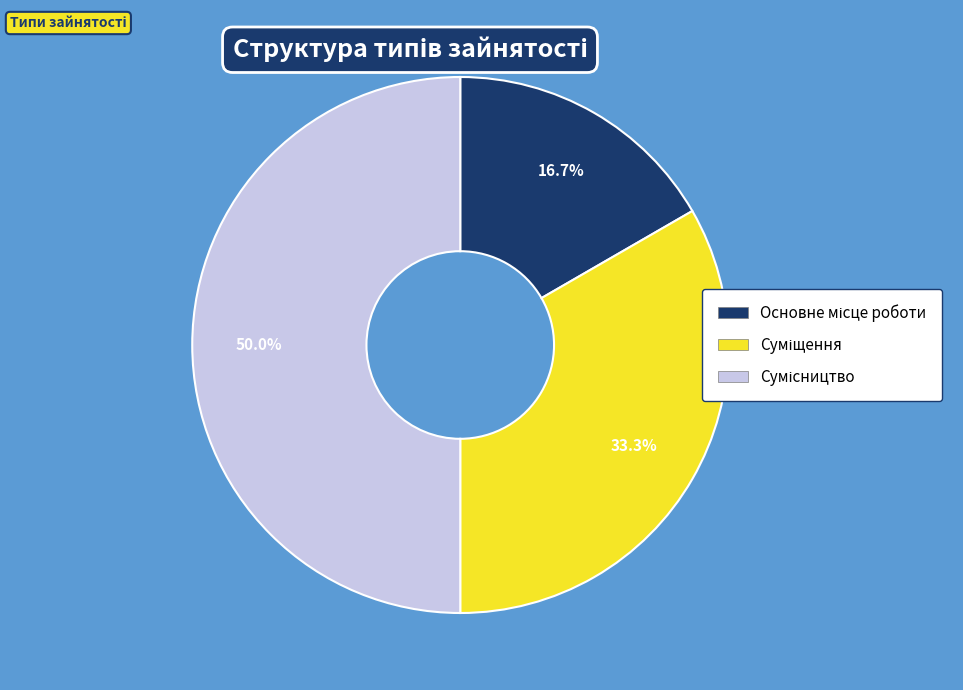

To the nearest percent, what portion does Основне місце роботи represent?

17%